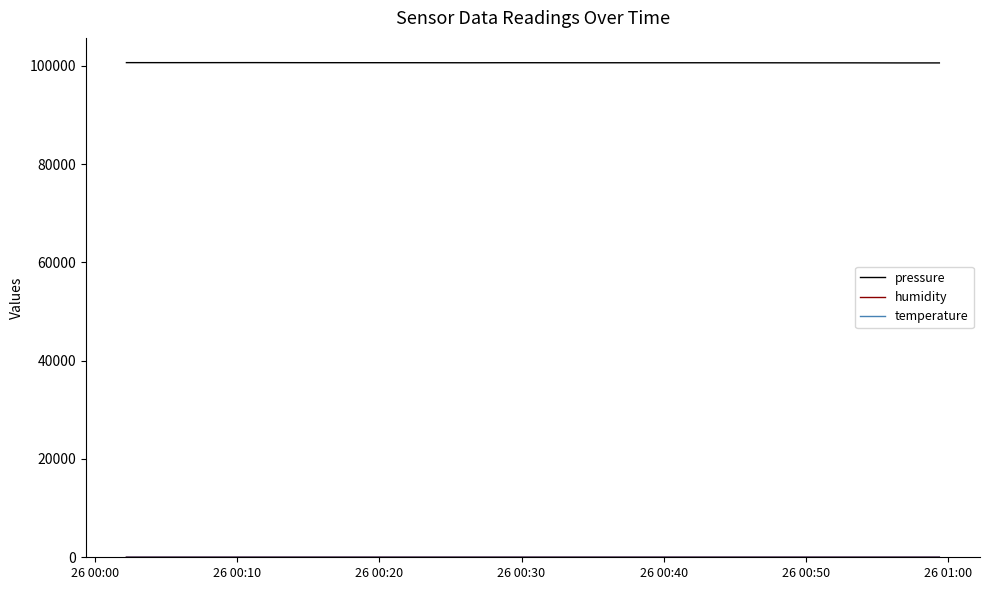

What is the highest value of the pressure series?

100664.3